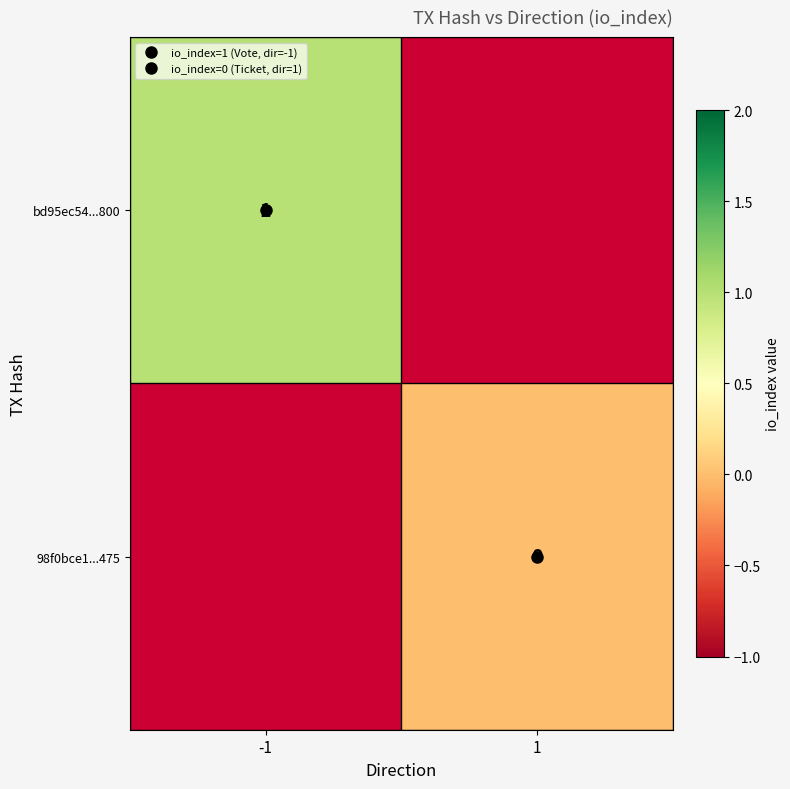

Count the number of categories in the chart.

2